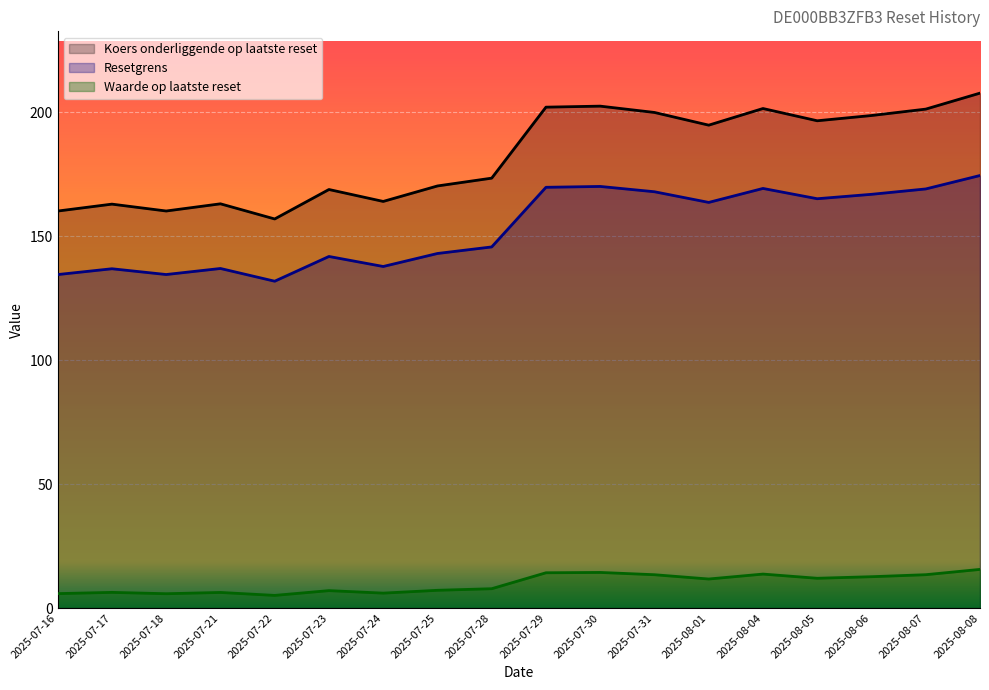

What position from the left is 2025-07-16?

1